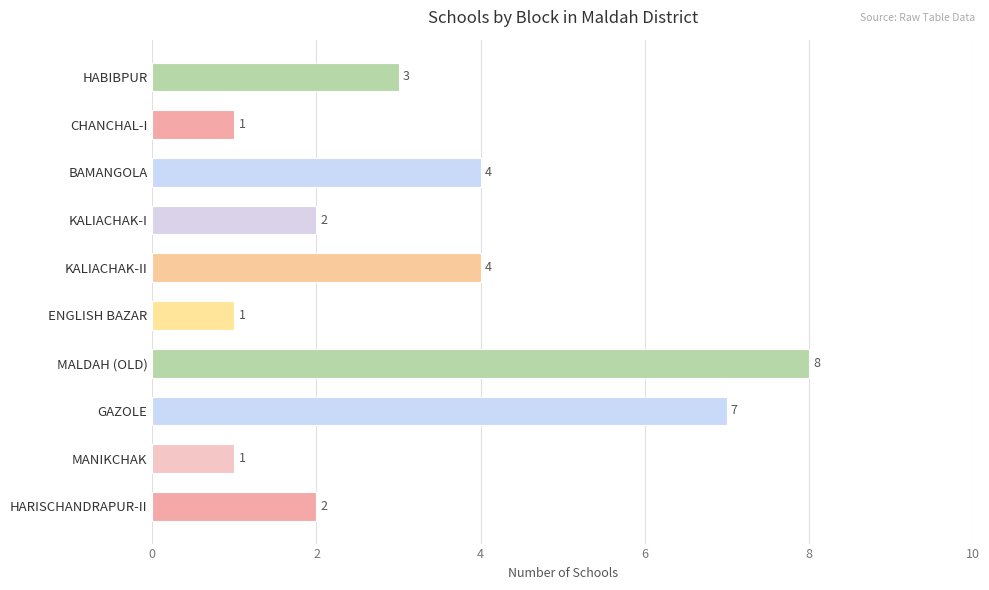

Is it true that the value at HABIBPUR is 3?

True